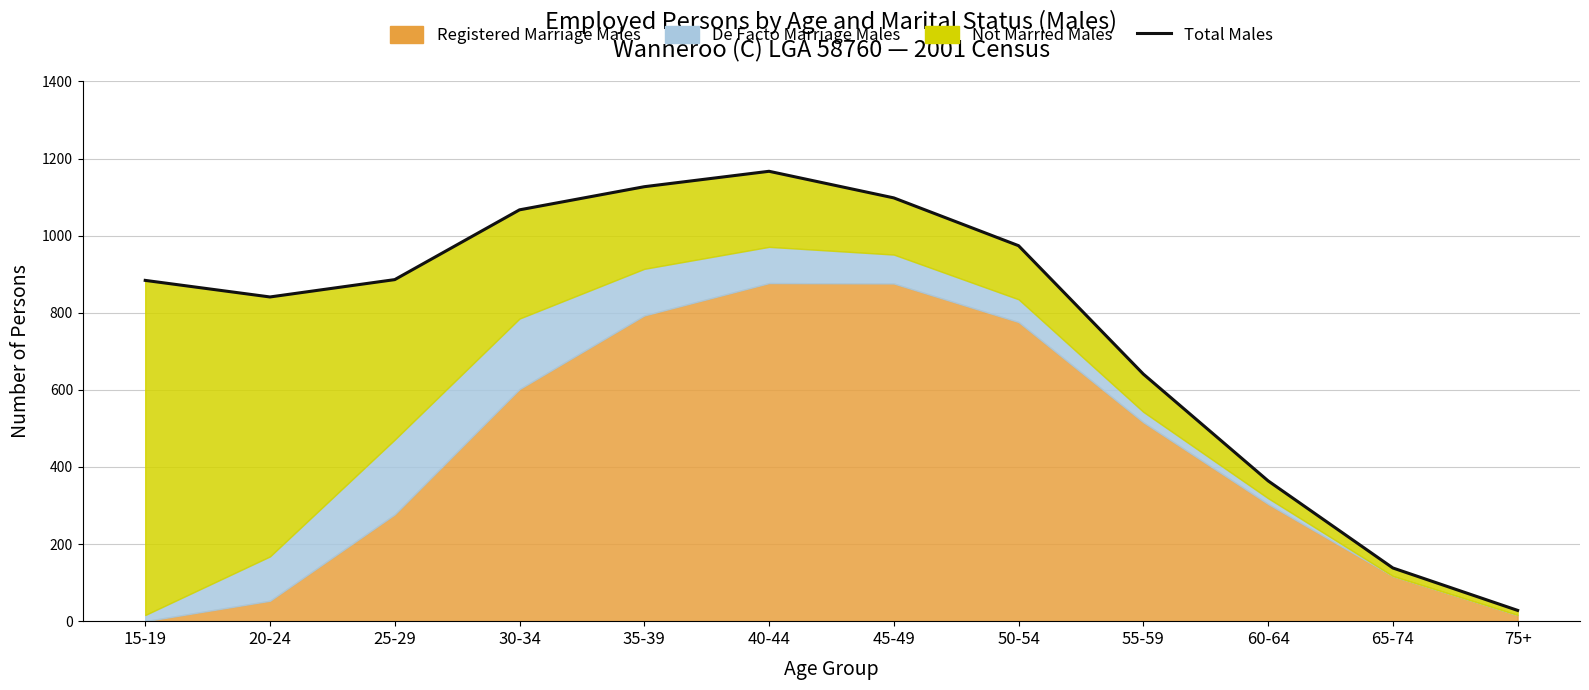

What is the difference between the values at 75+ and 55-59?

613